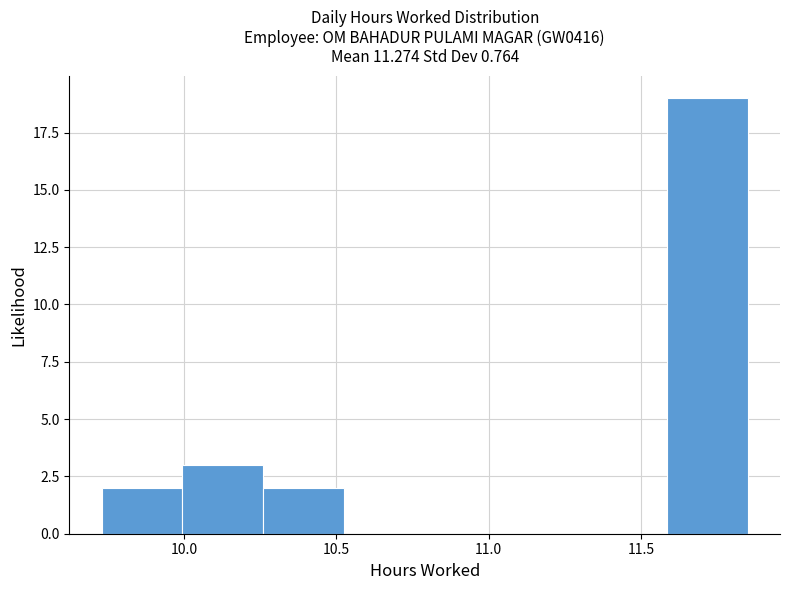

Reading left to right, transcribe this chart: for each bar, give the range it covers on the x-axis and its height. Neither the bar edges nor the heights are printed on the chart, so give them approximately, as read against the axes.

9.730 to 9.995: 2
9.995 to 10.260: 3
10.260 to 10.525: 2
10.525 to 10.790: 0
10.790 to 11.055: 0
11.055 to 11.320: 0
11.320 to 11.585: 0
11.585 to 11.850: 19